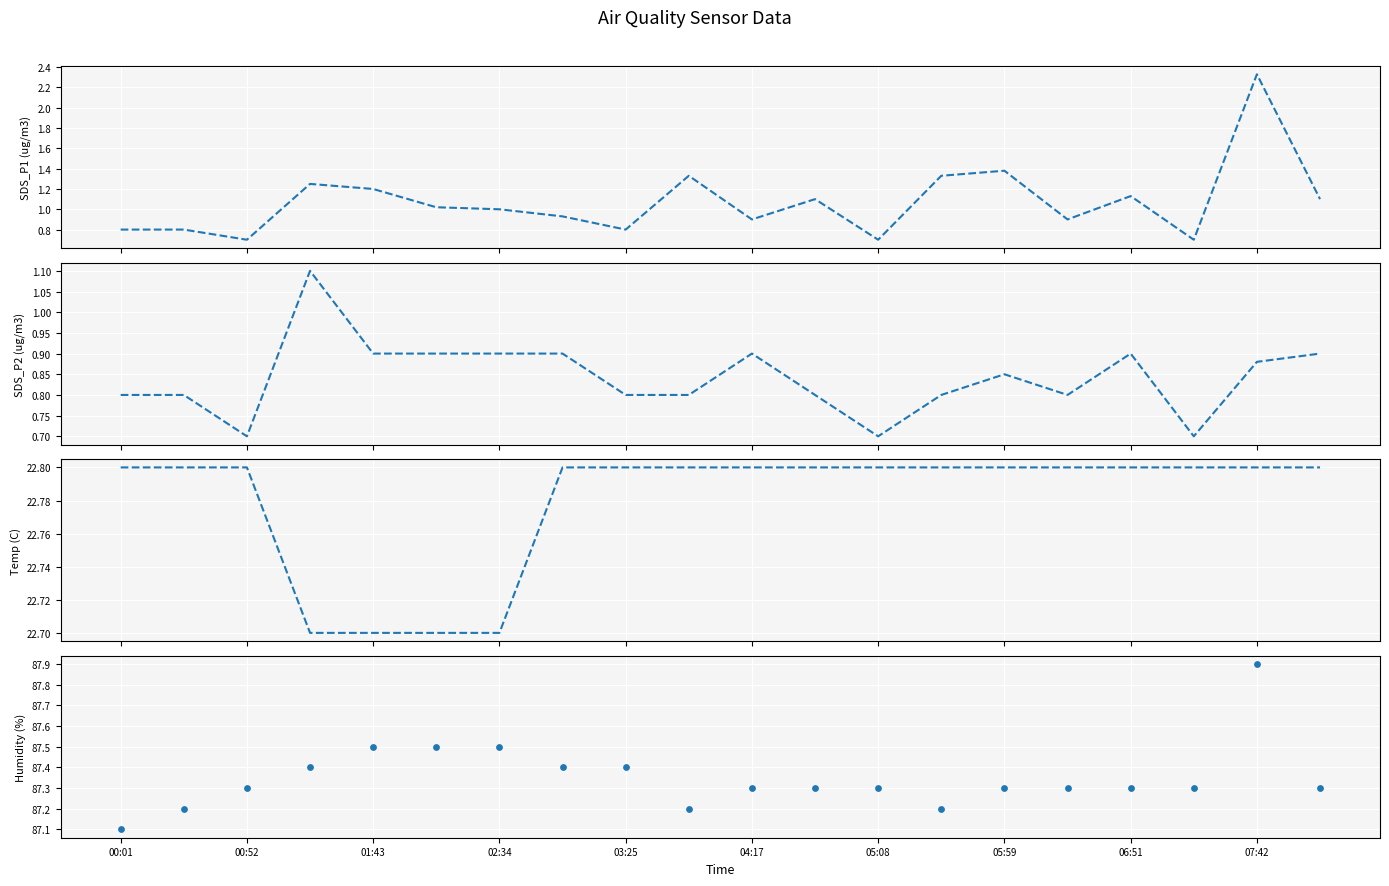

What is the total value across all series at 05:59?

112.0